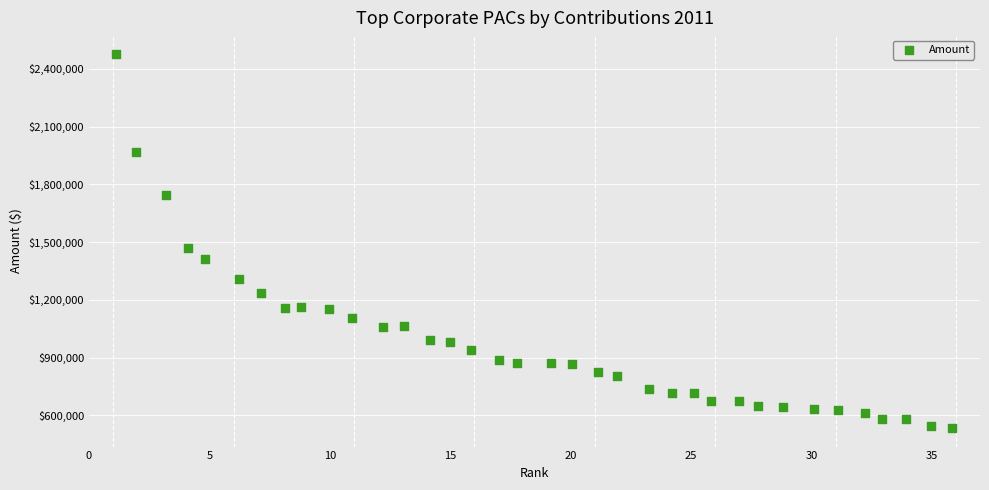

What Y value in the scatter plot is closest to 1506439?

1469594.4